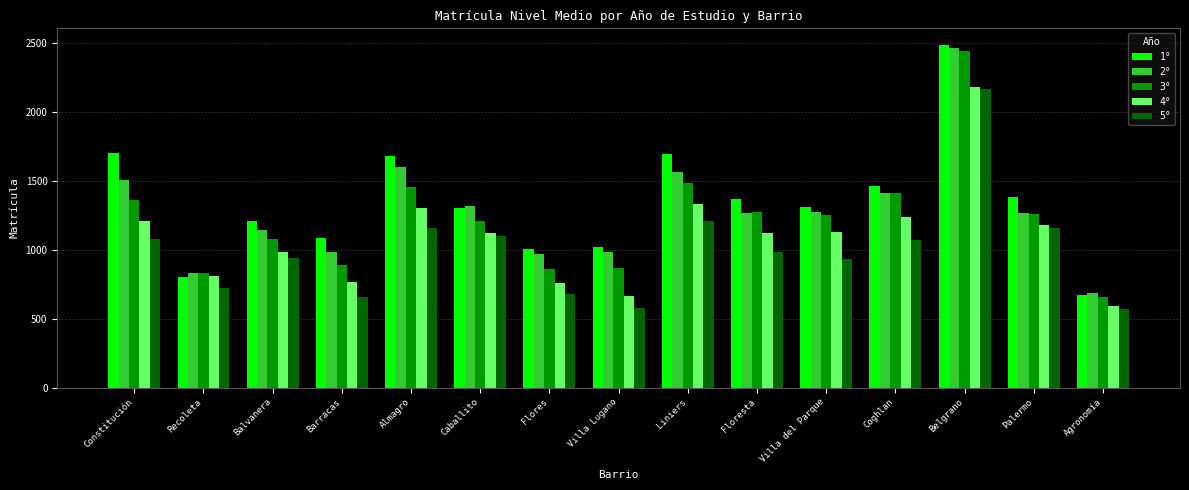

Rank the series by their average value, from lowest to highest.

5°, 4°, 3°, 2°, 1°